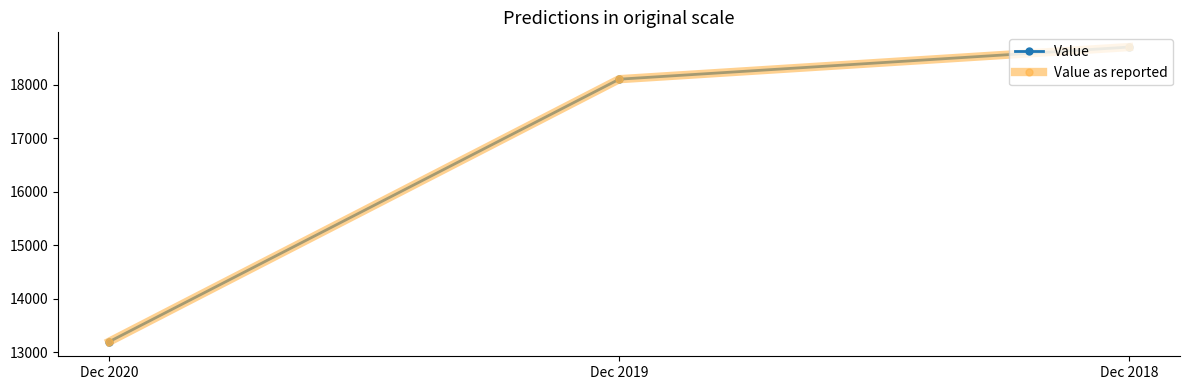

Is this an area chart (filled region under the line)?

No